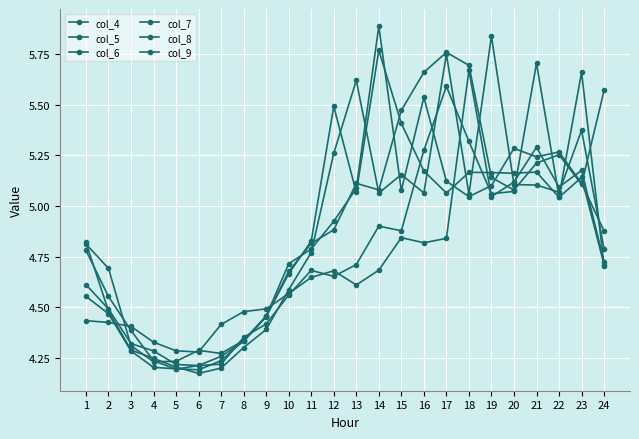

Is this an area chart (filled region under the line)?

No